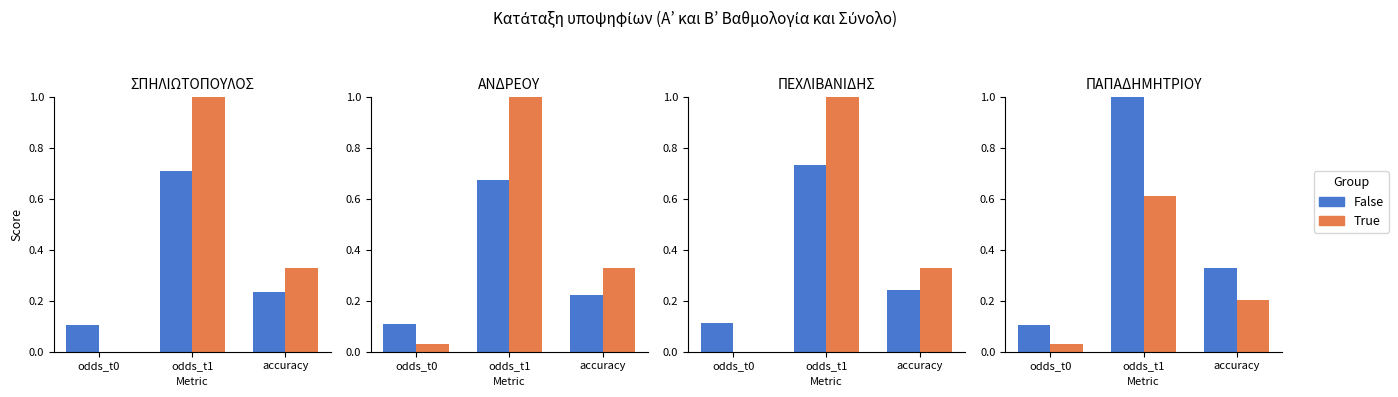

What is the sum of the False values at odds_t1 and accuracy?

1.3